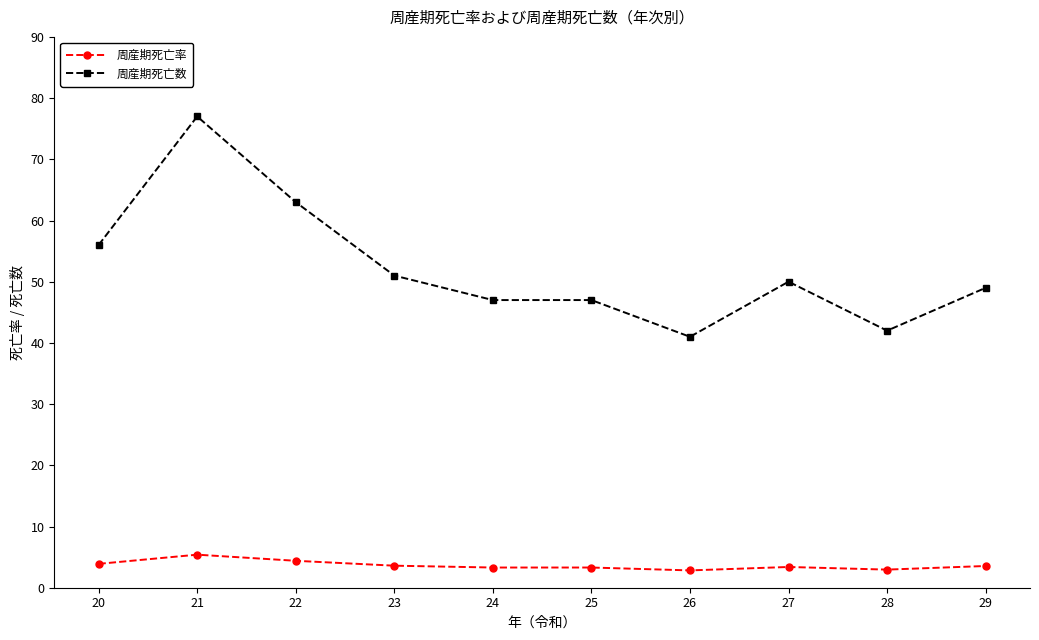

What value does the 周産期死亡数 series have at 29?

49.0